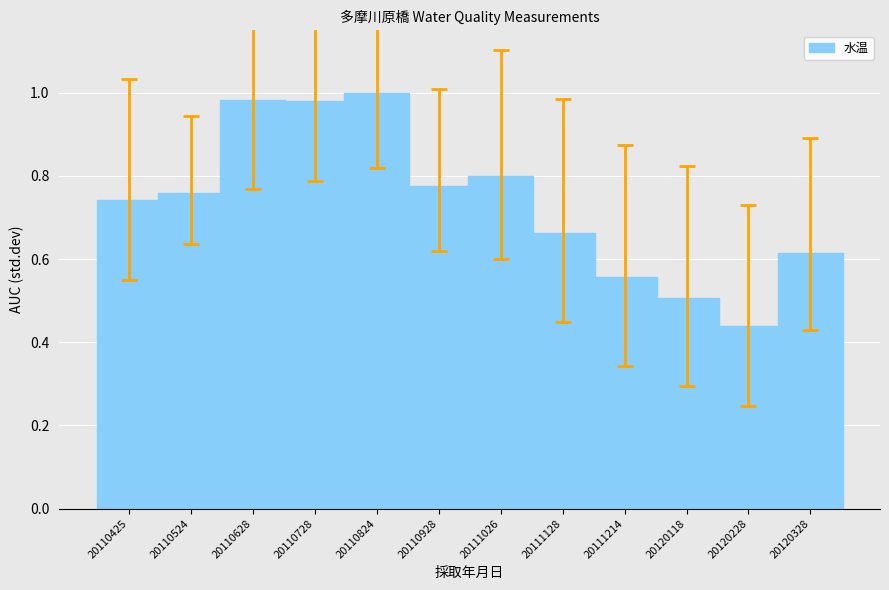

True or false: the data shows 0.8 at 20111214.

False